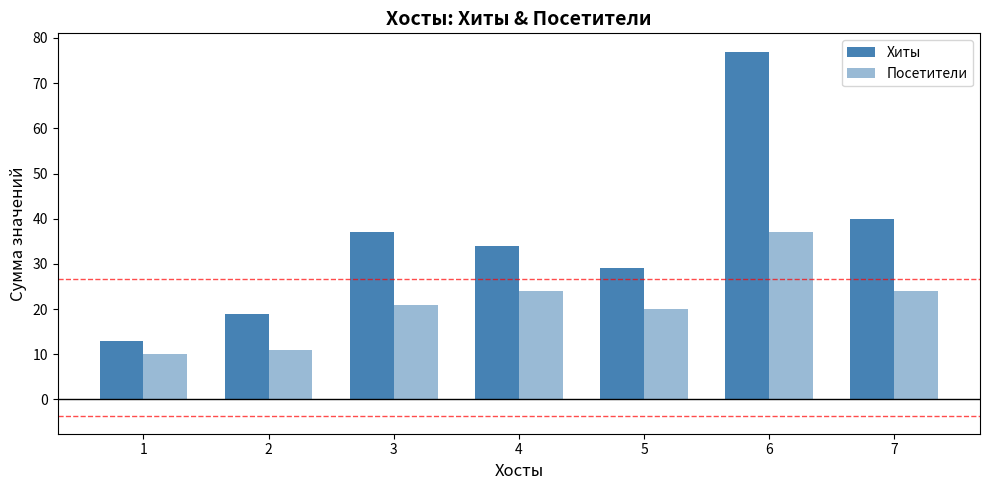

Does the chart contain any negative values?

No